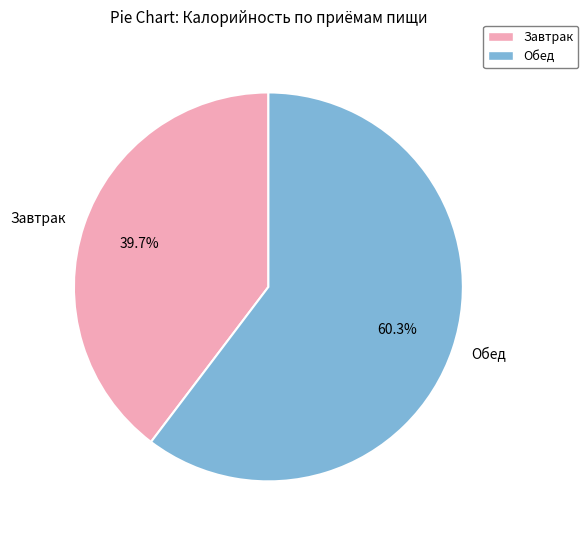

To the nearest percent, what is the difference between the largest and smallest slice percentages?

21%